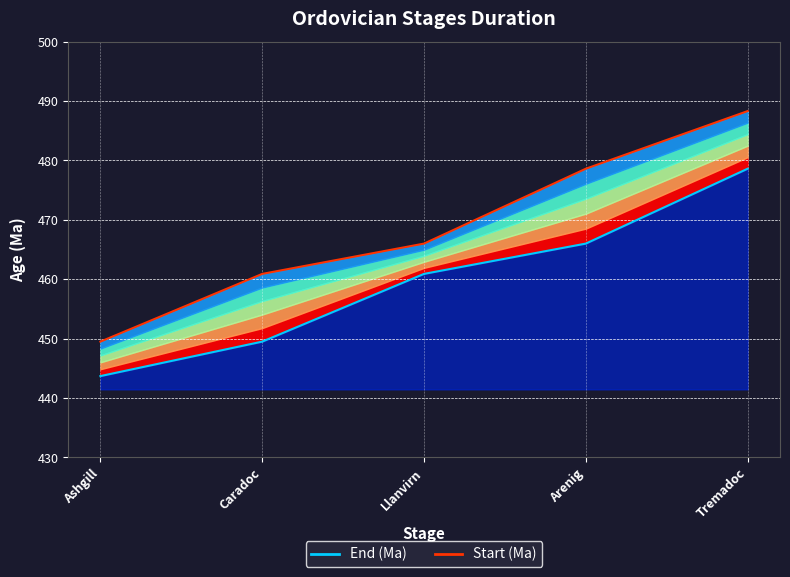

What is the difference between the maximum and second lowest values in the End (Ma) series?

29.1